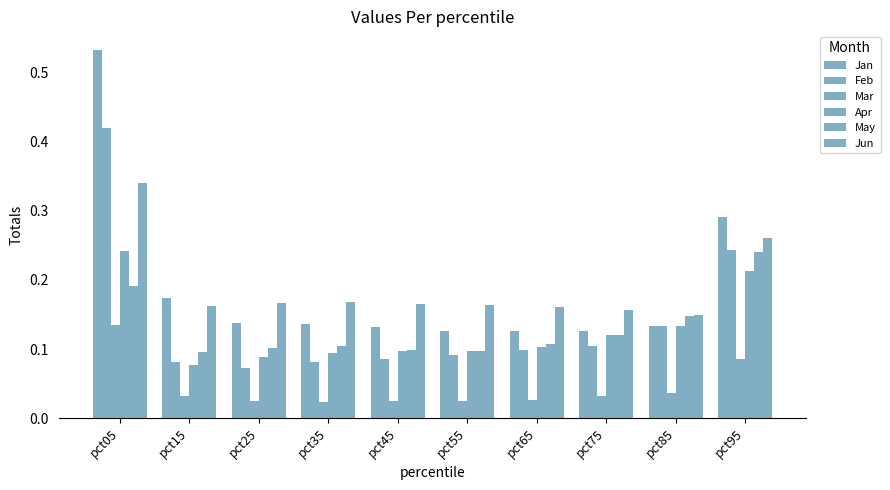

What is the difference between the maximum and second lowest values in the May series?

0.1